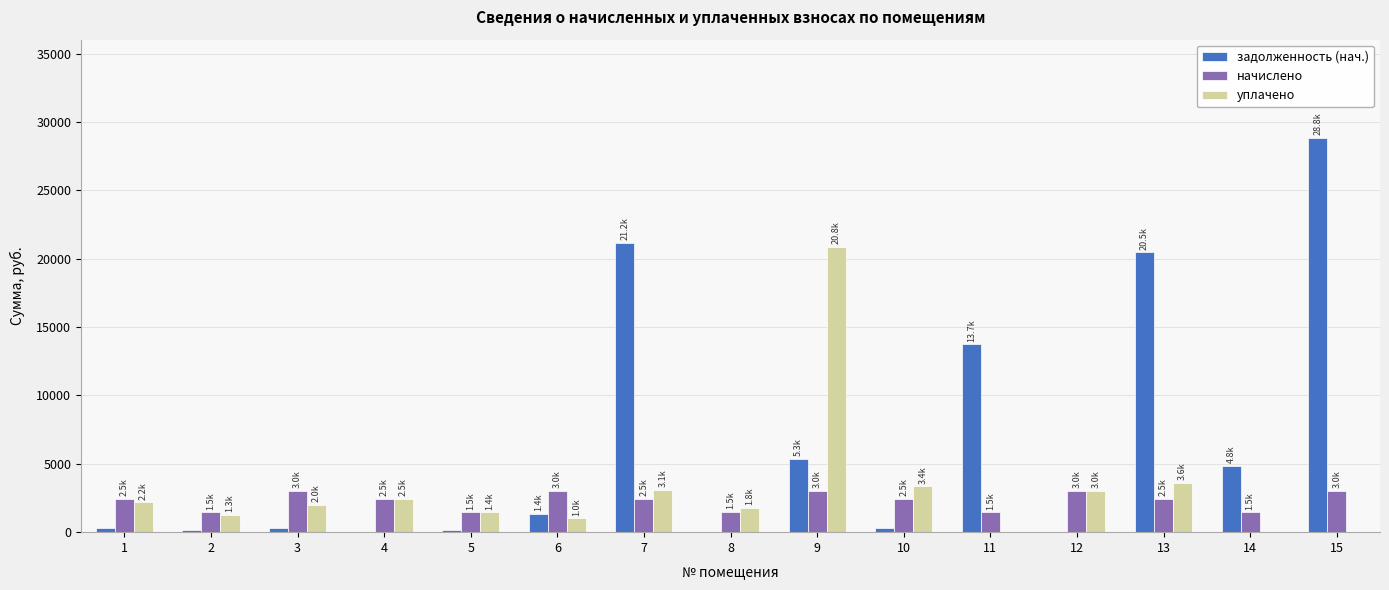

Which series changed the most between 7 and 11?

задолженность (нач.)